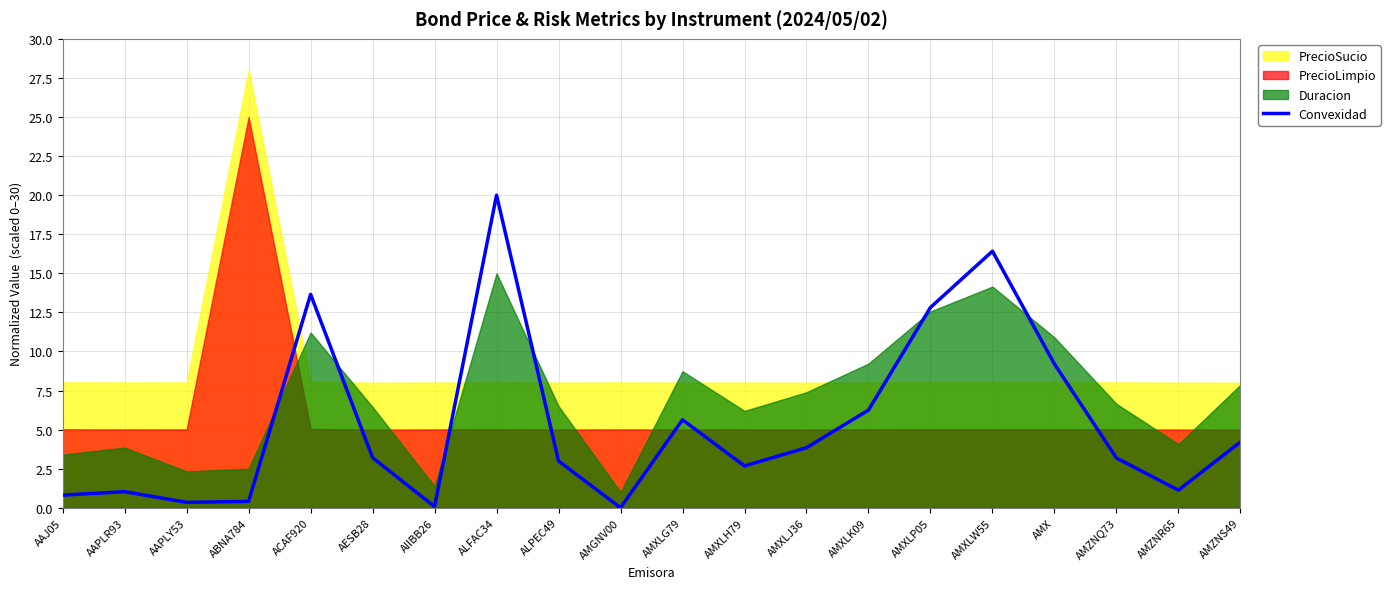

What is the difference between the maximum and second lowest values?

19.9